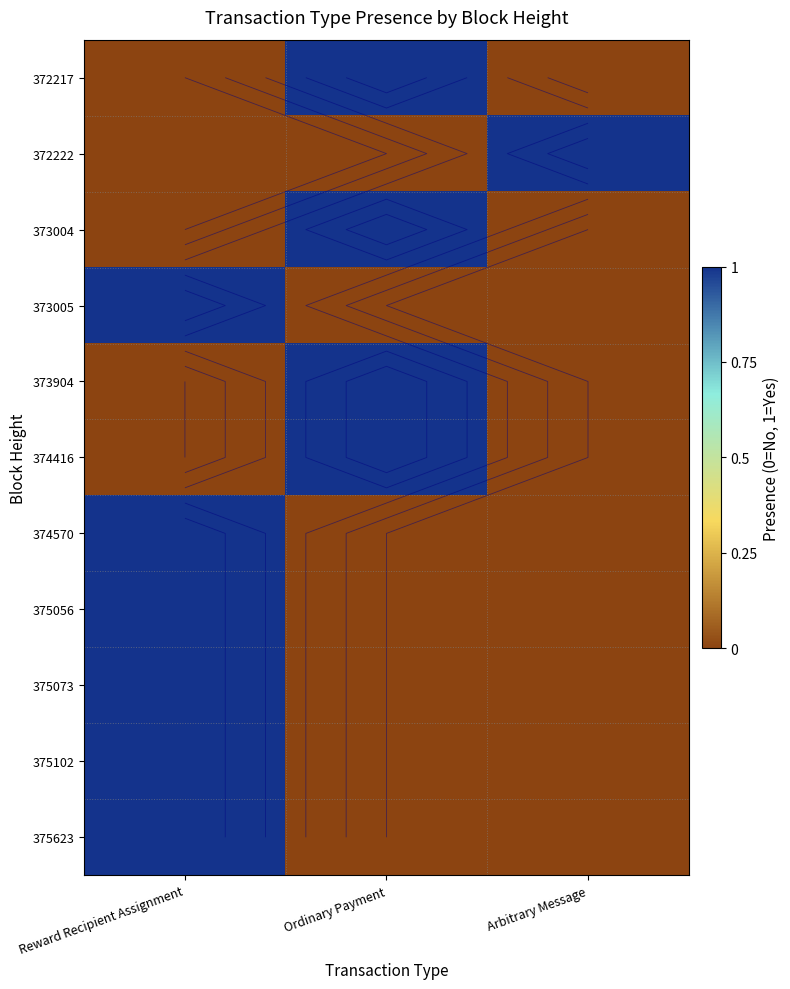

At which label does 373904 reach its peak?

Ordinary Payment